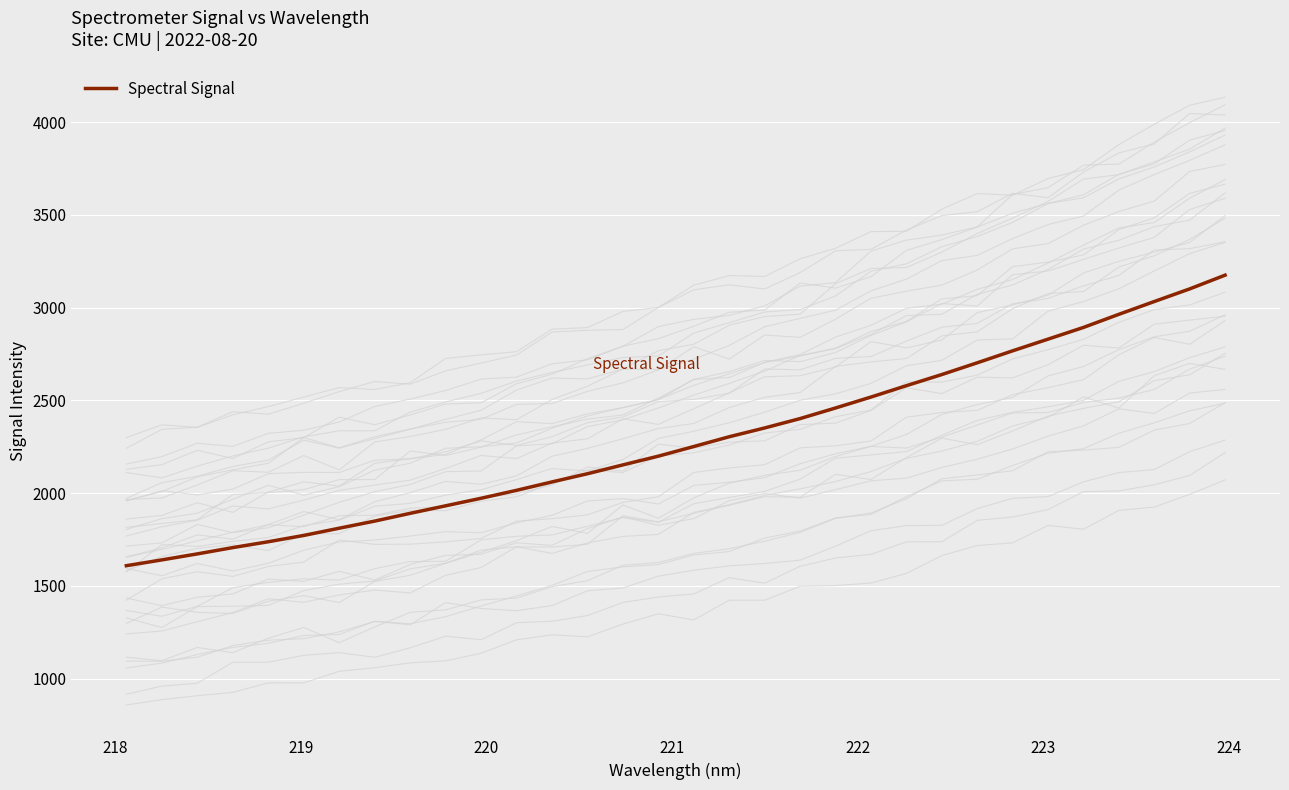

What is the average value?

2284.3